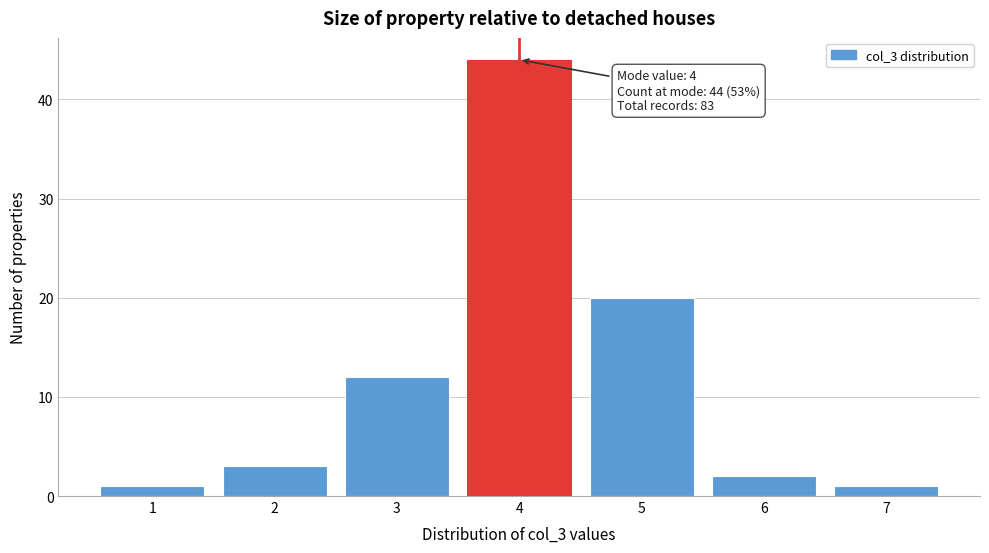

Which range on the x-axis has the tallest bar?

3.5 to 4.5